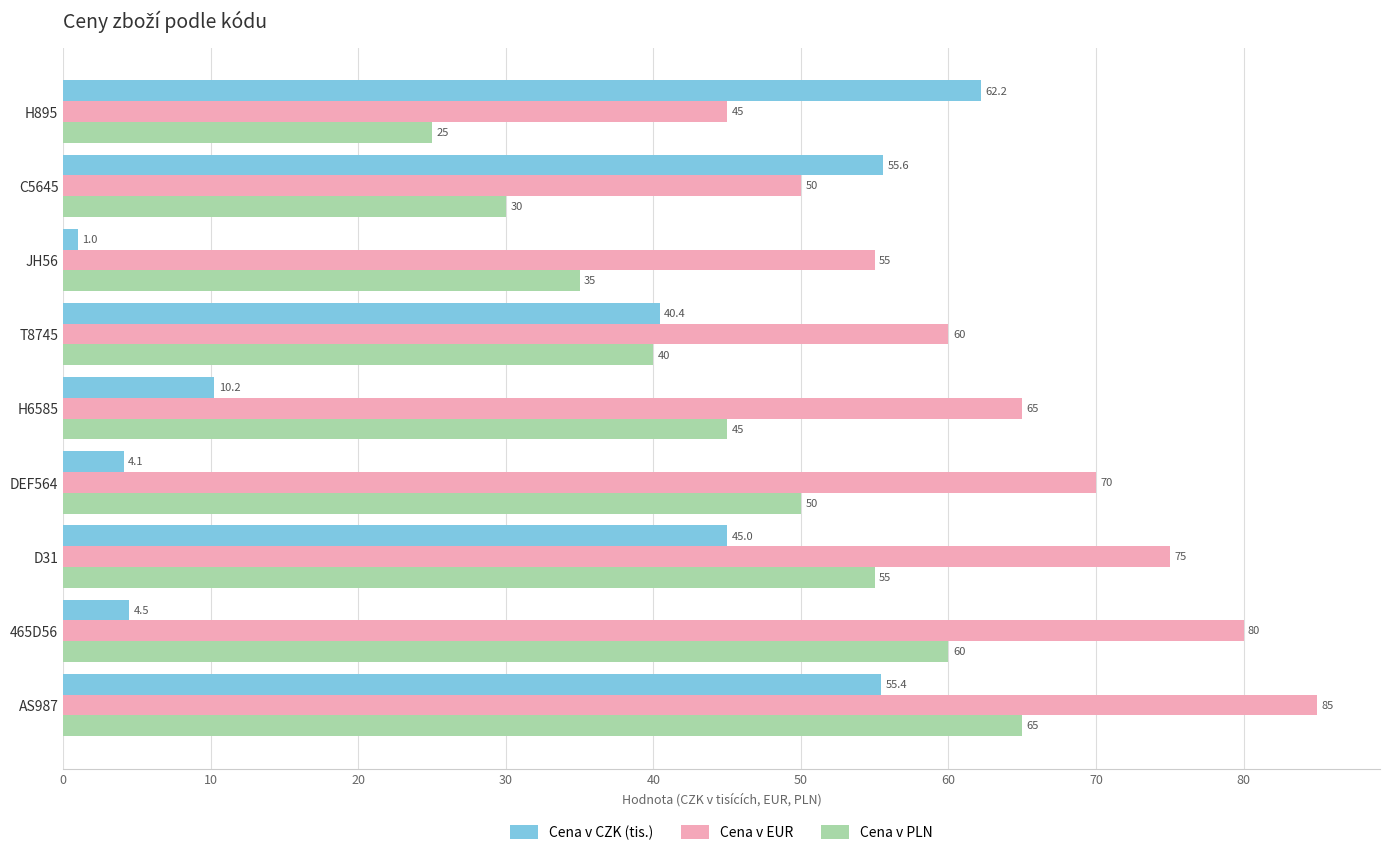

True or false: Cena v PLN has a value of 65.0 at AS987.

True